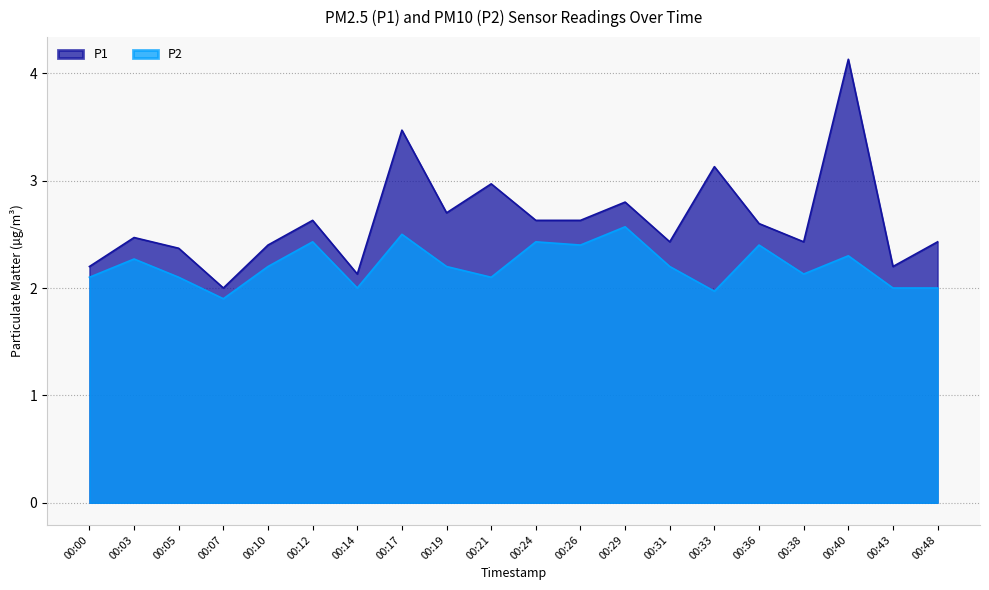

List the labels in order of P1 value, largest first.

00:40, 00:17, 00:33, 00:21, 00:29, 00:19, 00:12, 00:24, 00:26, 00:36, 00:03, 00:31, 00:38, 00:48, 00:10, 00:05, 00:00, 00:43, 00:14, 00:07